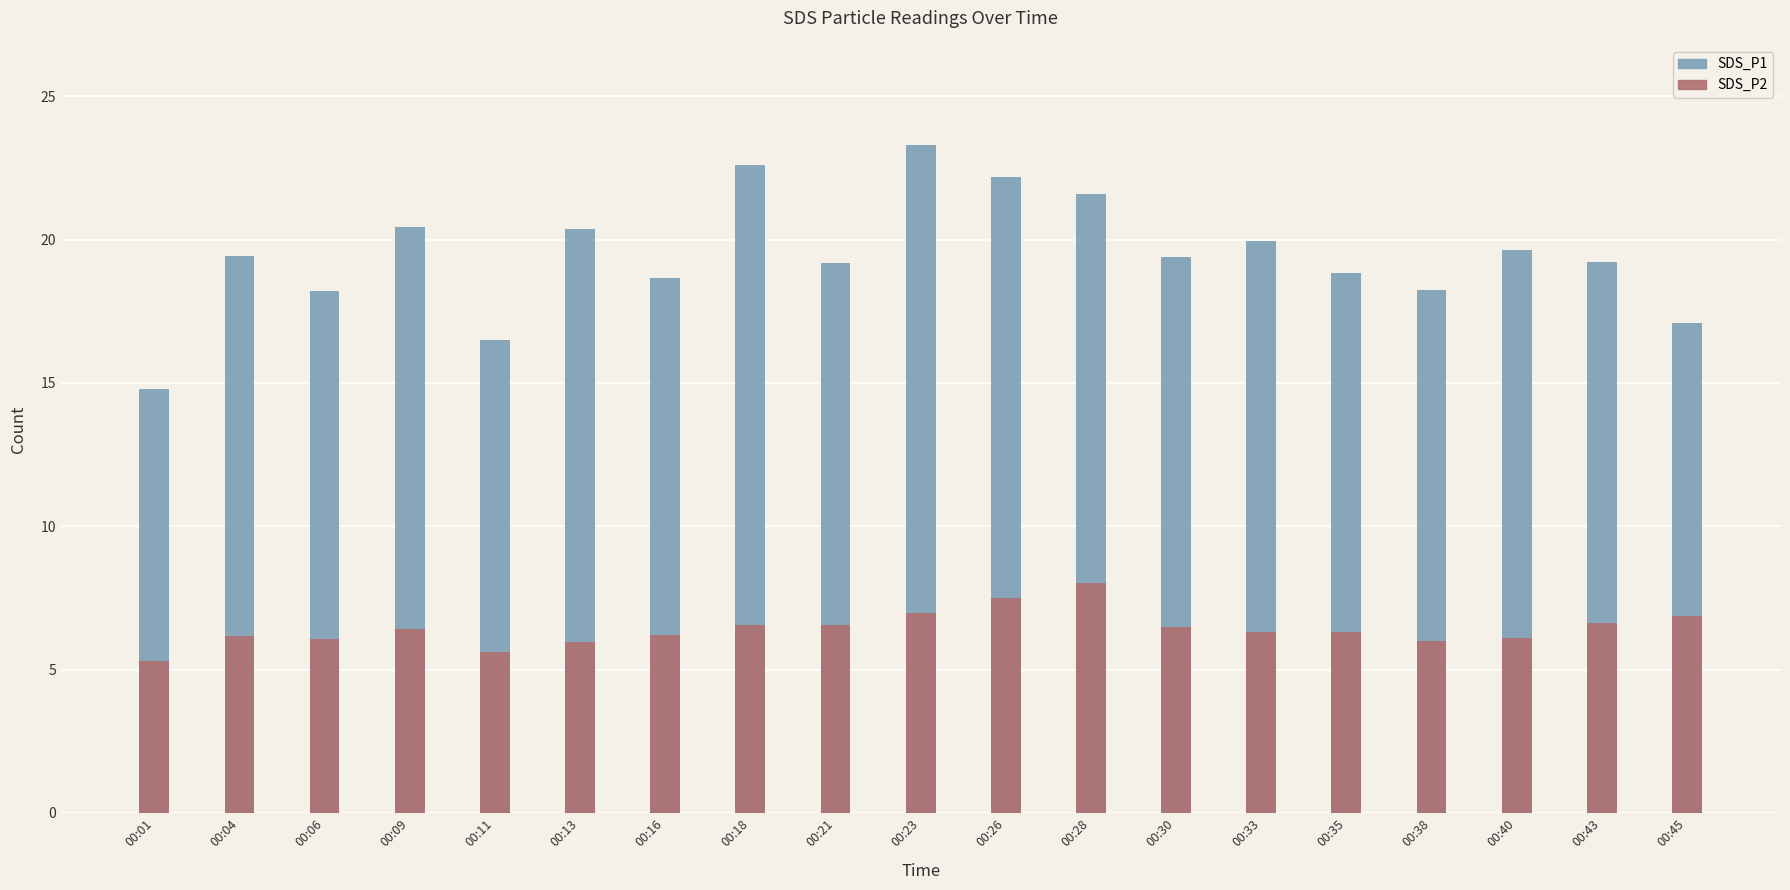

At 00:09, list the series in order from largest to smallest.

SDS_P1, SDS_P2